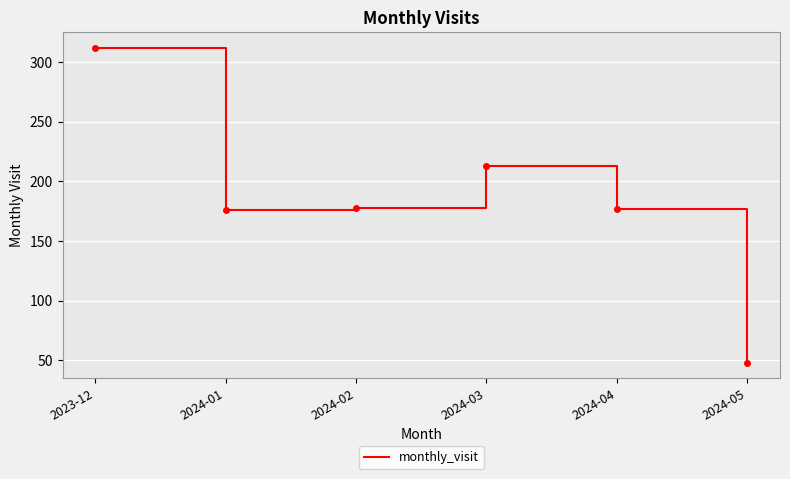

The value at 2024-01 is 96. True or false?

False